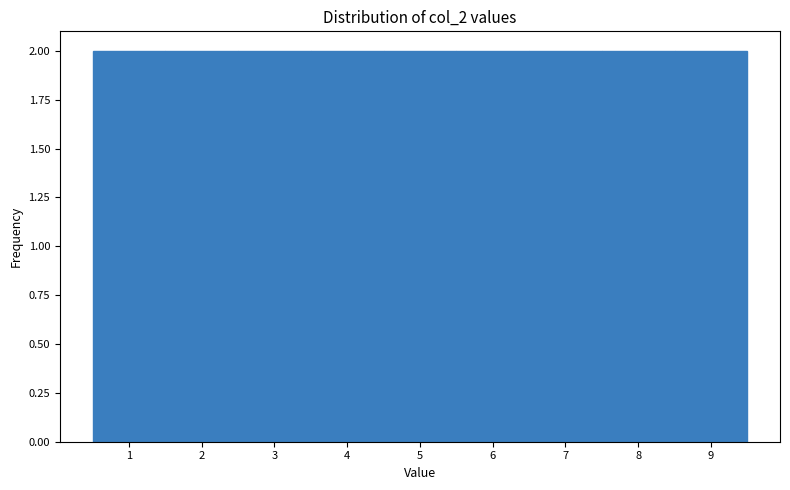

Reading left to right, list every bar in this chart as the range it spans on the x-axis followed by its height. The values are not printed on the chart, so give them approximately, as read against the axis.

0.5 to 1.5: 2
1.5 to 2.5: 2
2.5 to 3.5: 2
3.5 to 4.5: 2
4.5 to 5.5: 2
5.5 to 6.5: 2
6.5 to 7.5: 2
7.5 to 8.5: 2
8.5 to 9.5: 2